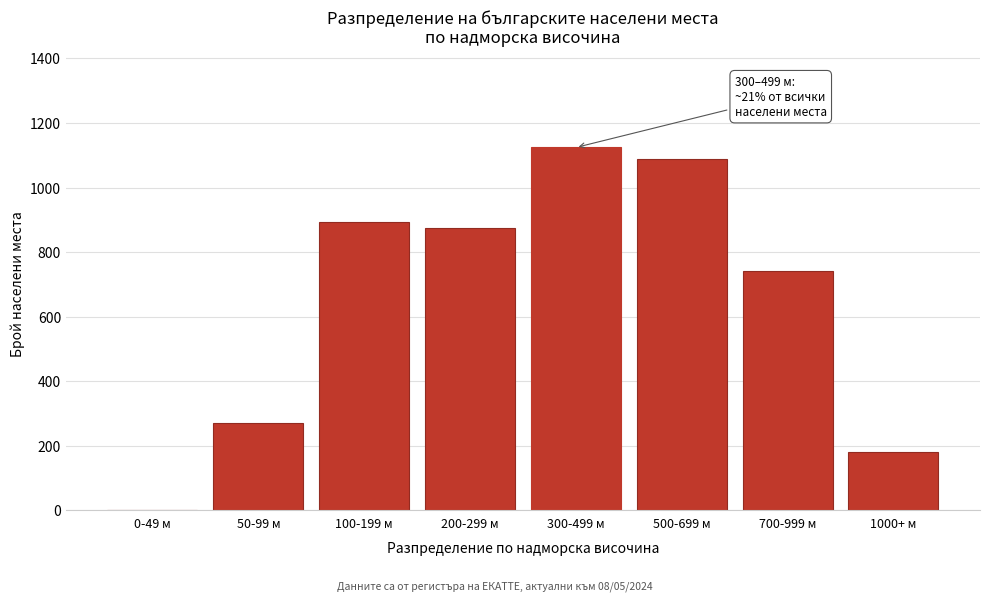

Reading left to right, list all the values displayed in this chart.

0-49 м=0	50-99 м=271	100-199 м=892	200-299 м=876	300-499 м=1124	500-699 м=1089	700-999 м=743	1000+ м=182